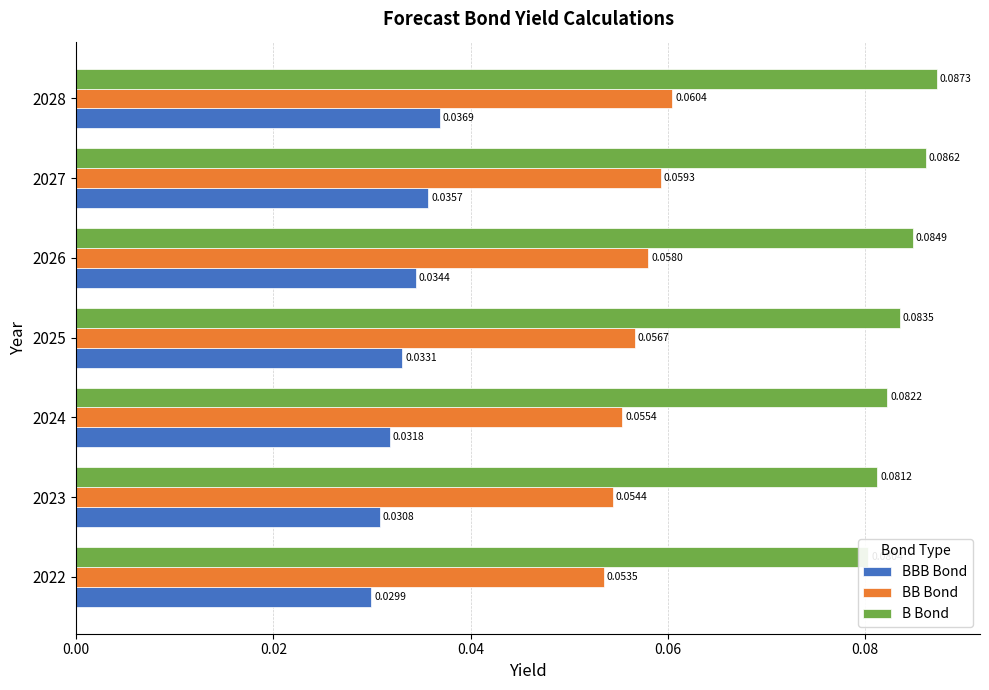

What position from the left is 0.06?

4